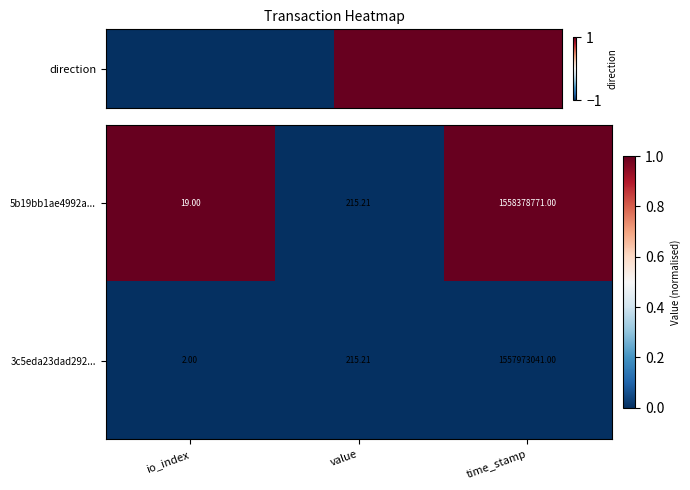

List the labels in order of 3c5eda23dad292... value, largest first.

time_stamp, value, io_index